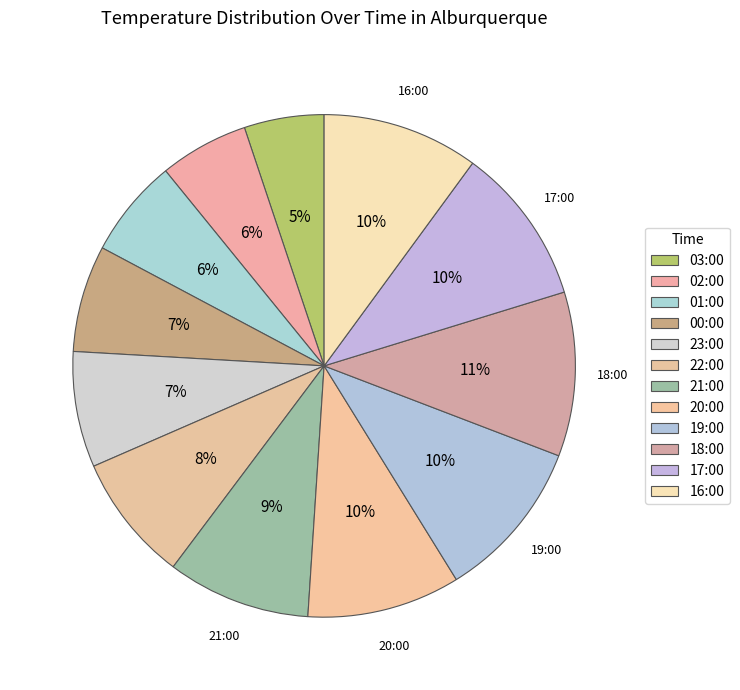

To the nearest percent, what is the difference between the 21:00 and 23:00 slice percentages?

2%